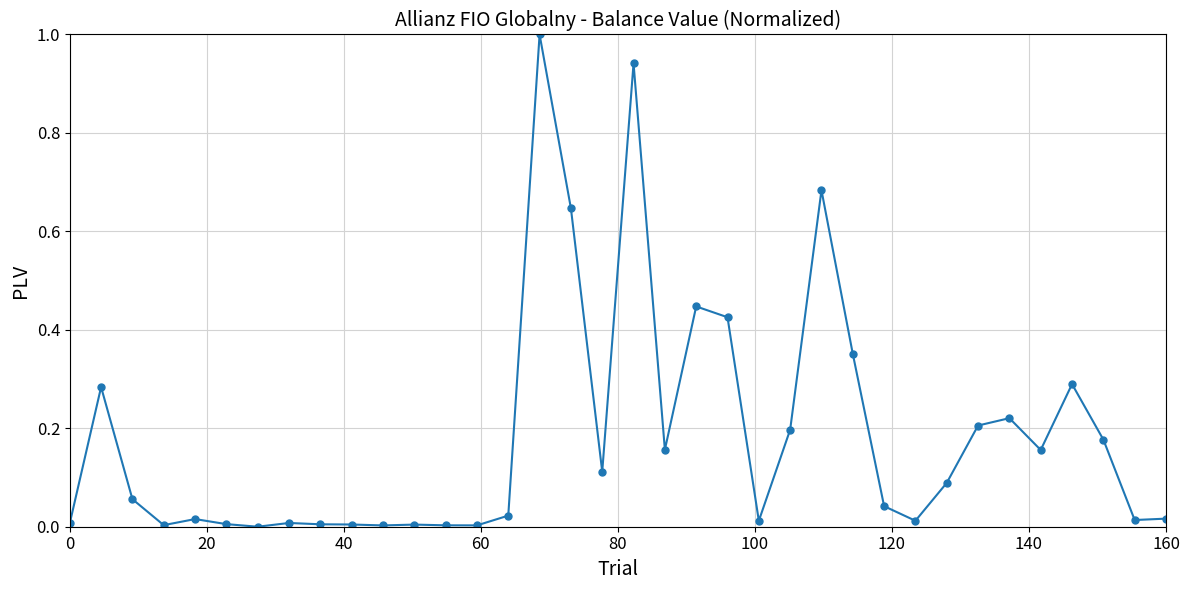

What is the sum of all values?

6.6